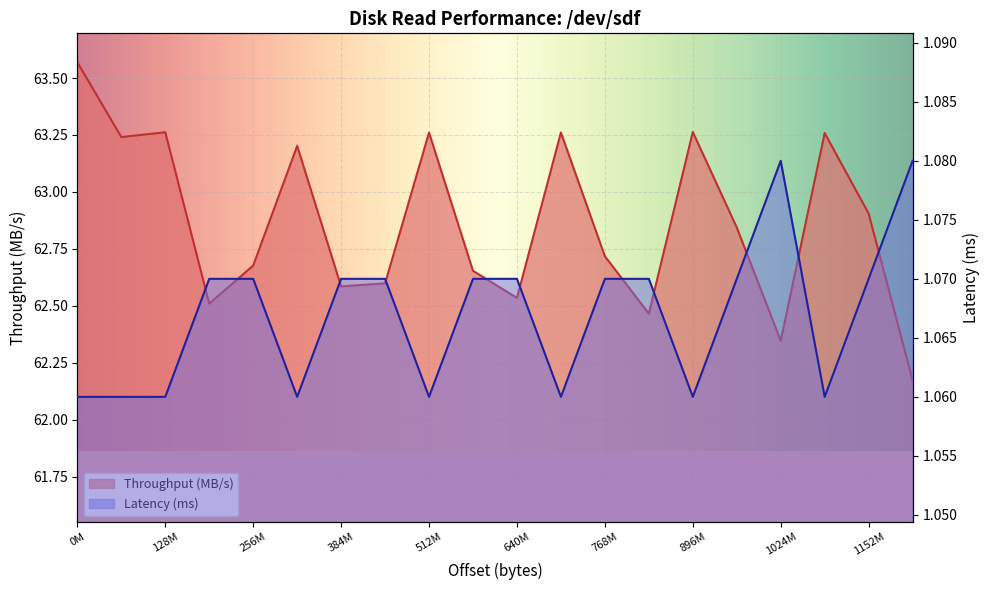

Read the Latency (ms) value at 335544320.

1.1